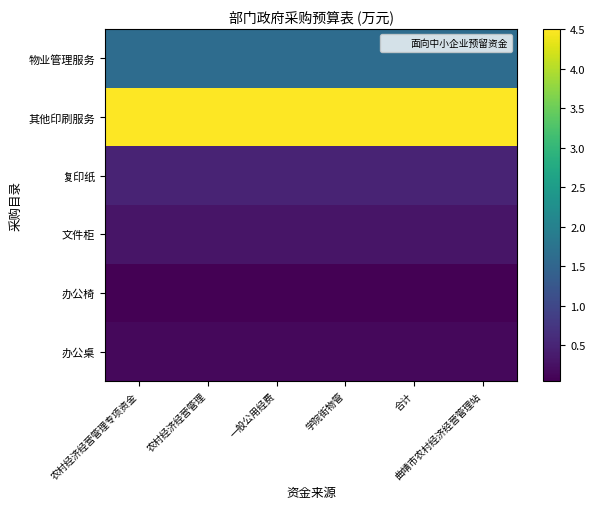

At which category is the sum across all series the highest?

农村经济经营管理专项资金